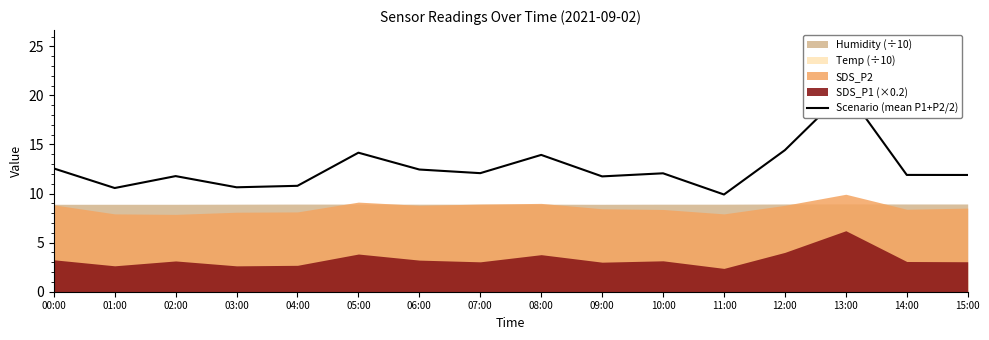

List the labels in order of value, largest first.

13:00, 12:00, 05:00, 08:00, 00:00, 06:00, 07:00, 10:00, 14:00, 15:00, 02:00, 09:00, 04:00, 03:00, 01:00, 11:00